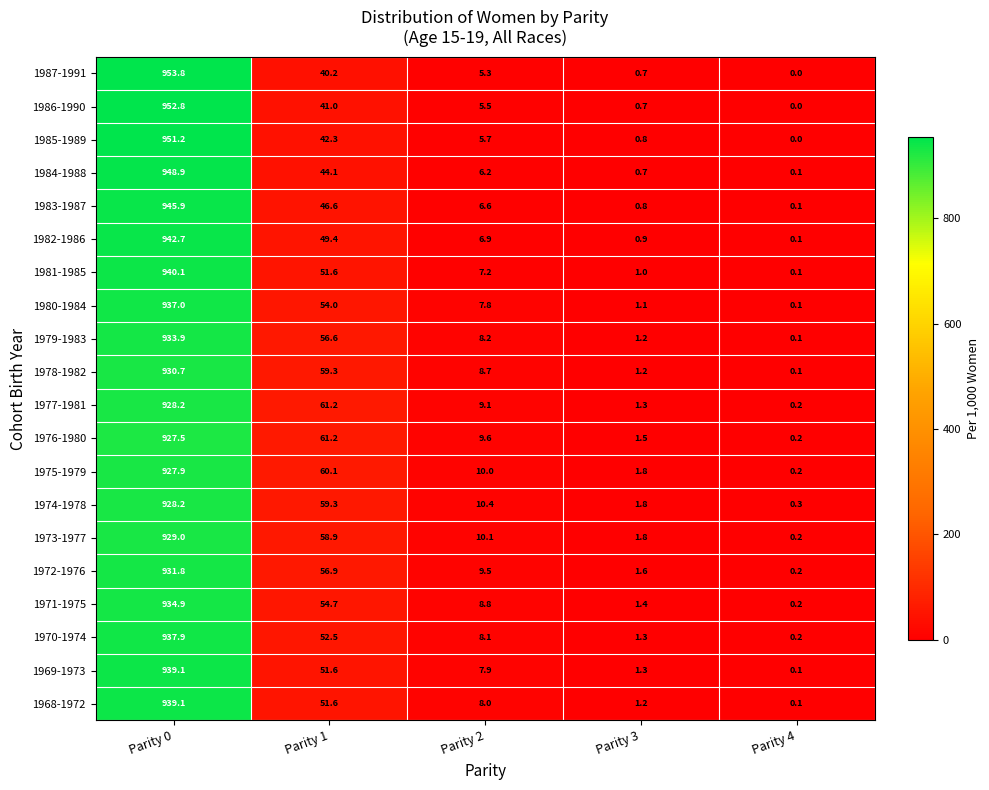

At which category is the sum across all series the highest?

Parity 0